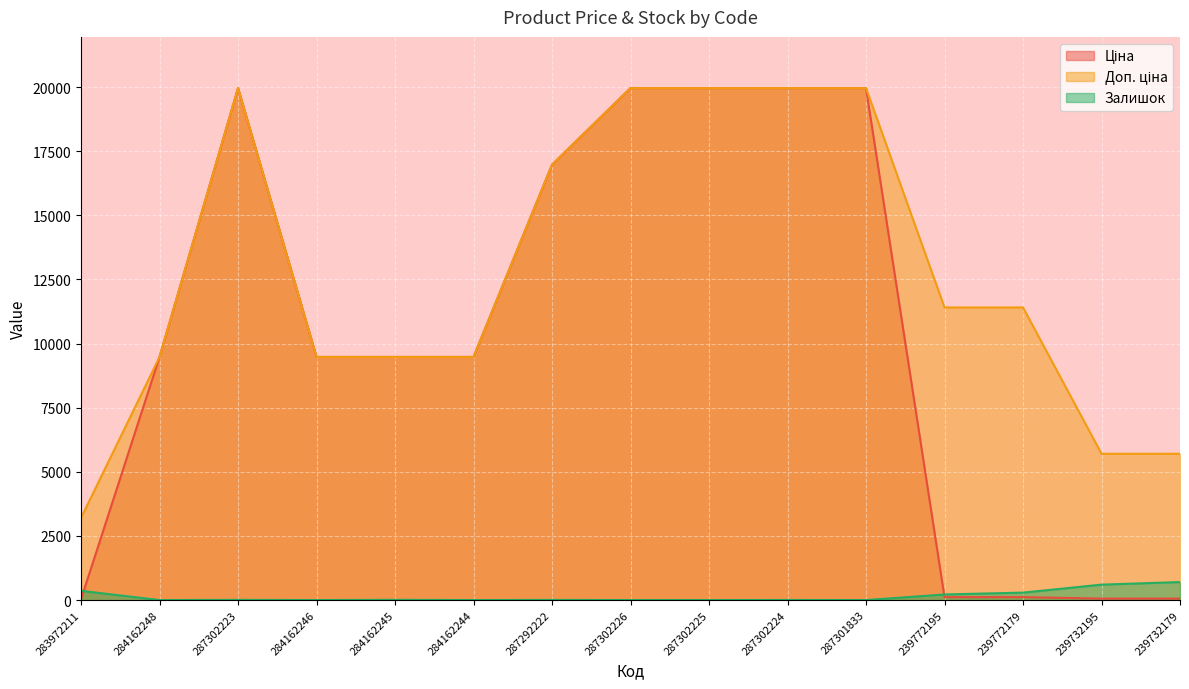

Which category has the lowest value in the Залишок series?

284162248